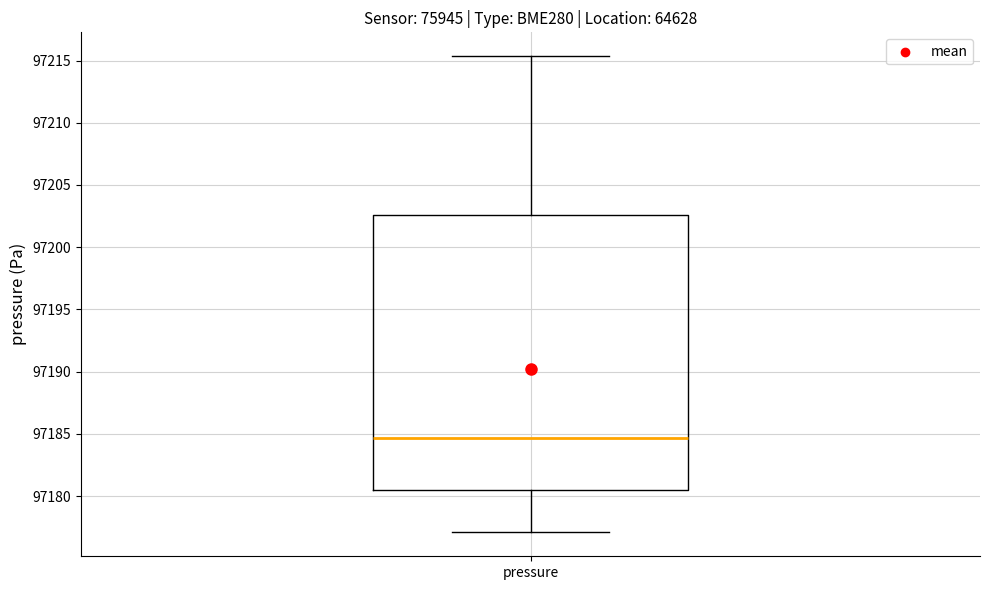

Read this box plot against the y-axis: the position of the median line, the range covered by the box, and the ends of both whiskers. The values are not printed on the chart, so give them approximately, as read against the axis.

median 97184.5, box 97180.5 to 97202.5, whiskers 97177.0 to 97215.5